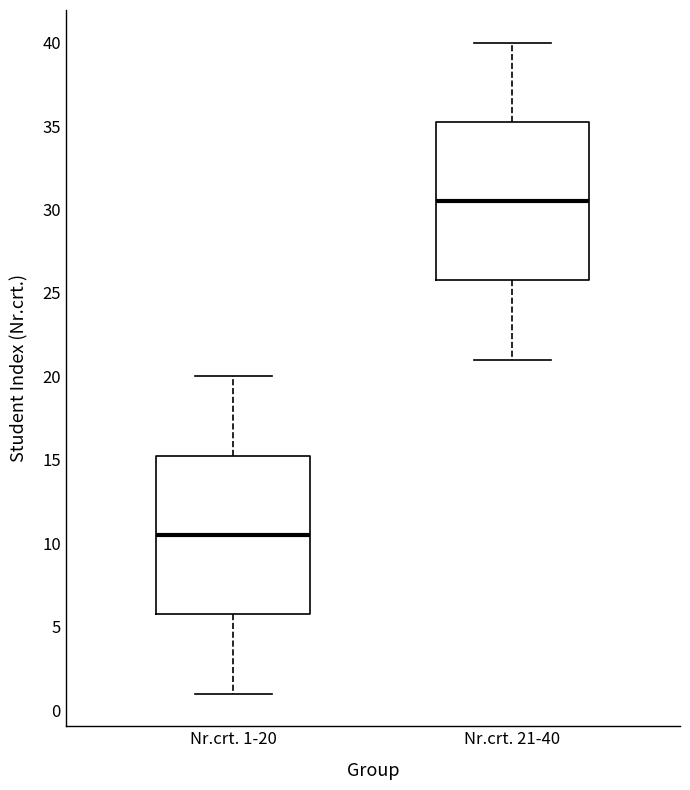

Reading left to right, read every box against the y-axis: the position of its median line, the range the box covers, and the ends of its whiskers. The values are not printed on the chart, so give them approximately, as read against the axis.

Nr.crt. 1-20: median 10.5, box 6.0 to 15.5, whiskers 1.0 to 20.0
Nr.crt. 21-40: median 30.5, box 26.0 to 35.5, whiskers 21.0 to 40.0